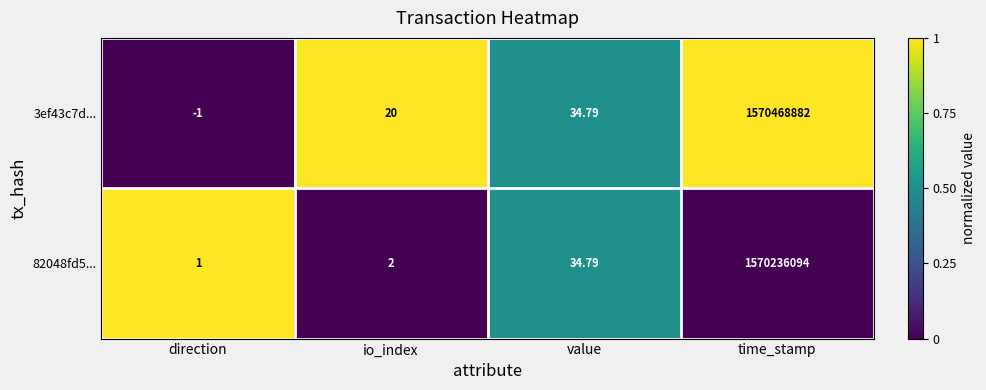

Between value and time_stamp, which series saw the biggest shift?

3ef43c7d...